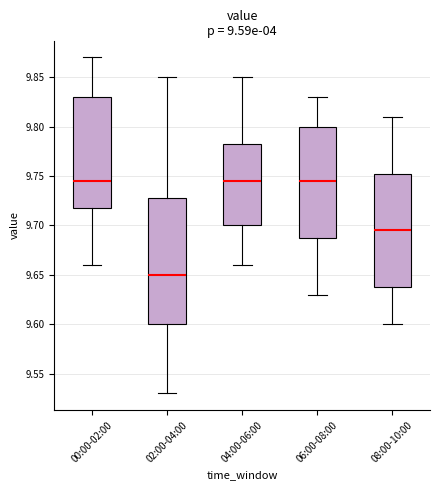

Comparing the boxes themselves (not the whiskers), which one is the tallest?

02:00-04:00